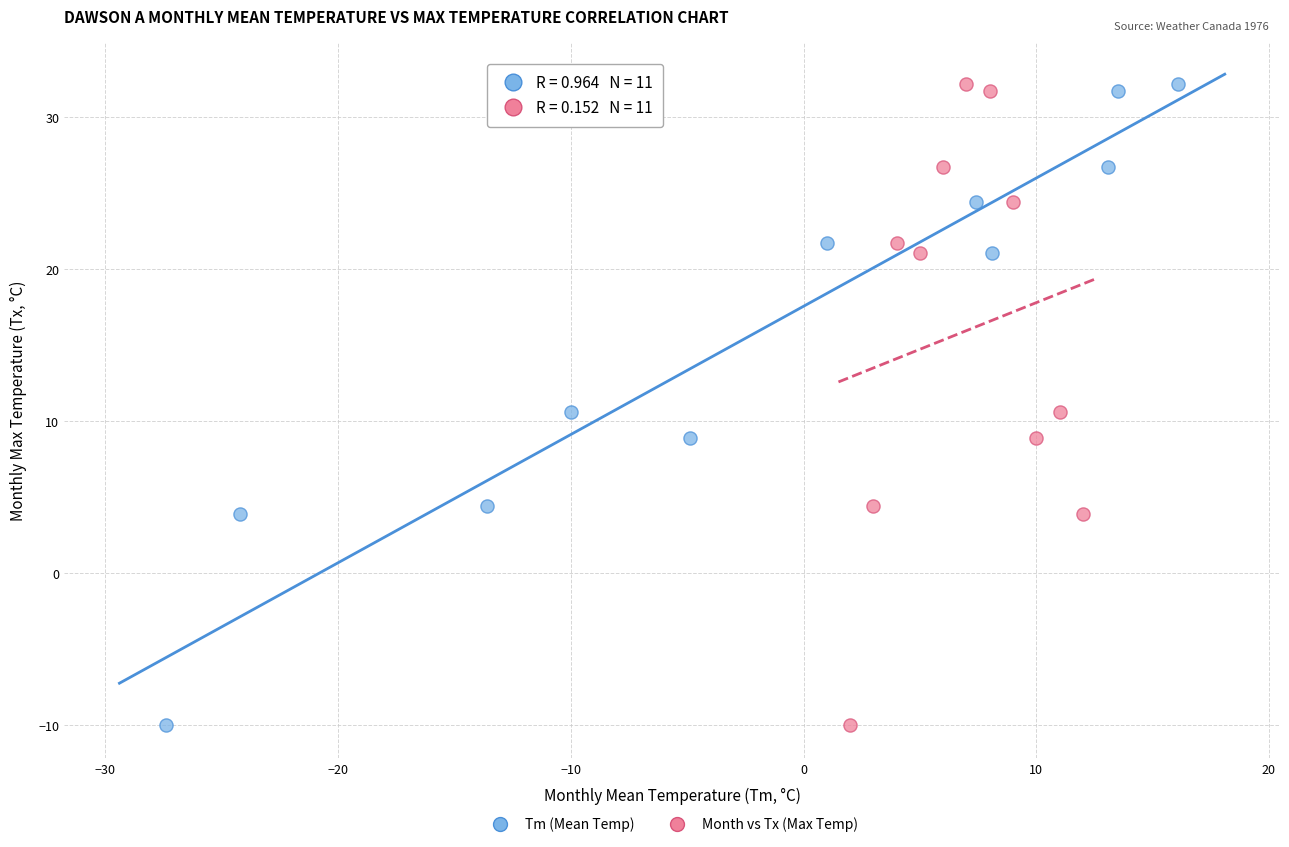

What are all the series names shown in the legend?

Tm (Mean Temp), Month vs Tx (Max Temp)